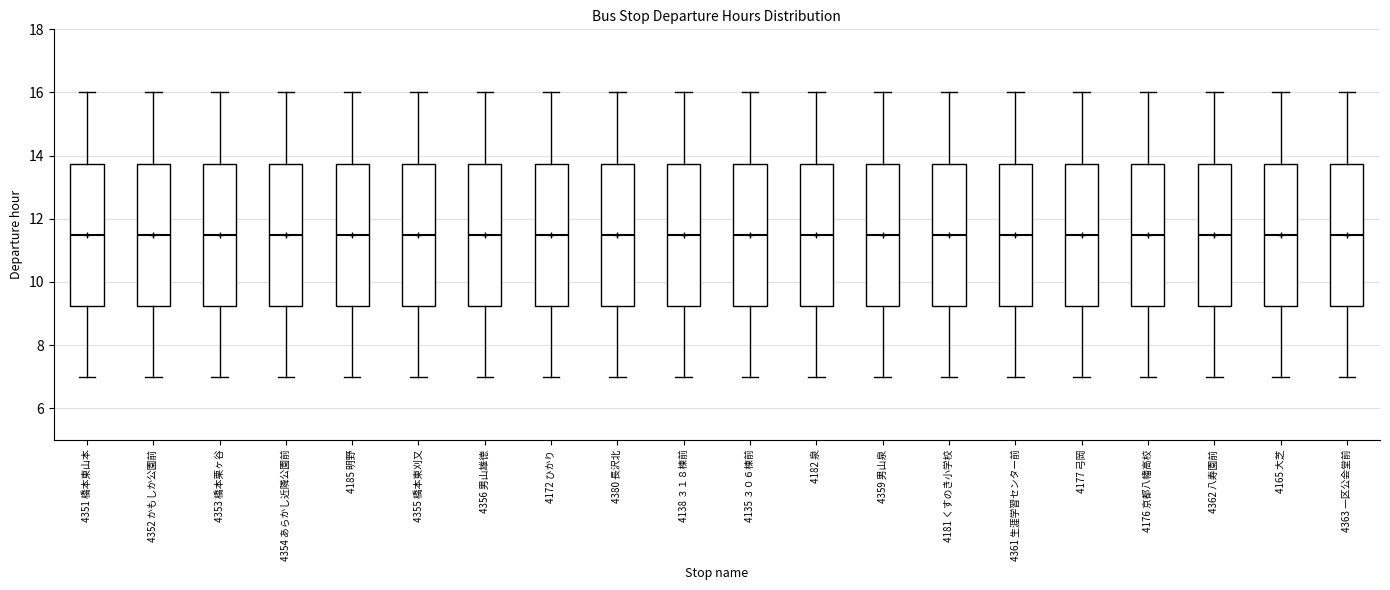

Where does the median line of the box for 4352 かもしか公園前 sit on the y-axis? The values are not printed on the chart, so give them approximately, as read against the axis.

11.6